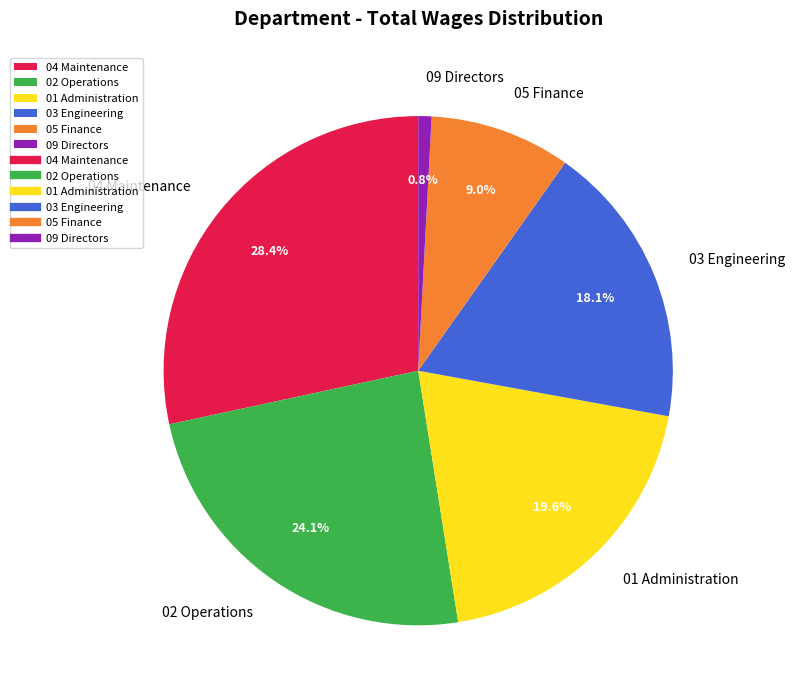

What percentage is the 09 Directors slice, to the nearest percent?

1%